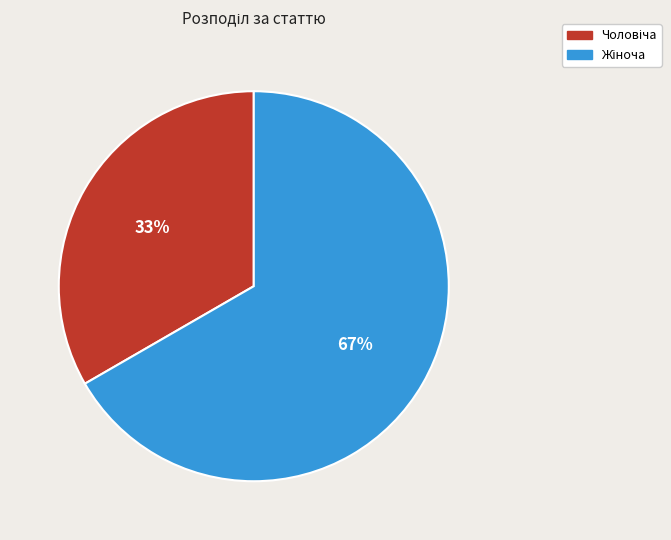

Is there any slice that represents more than half of the pie?

Yes